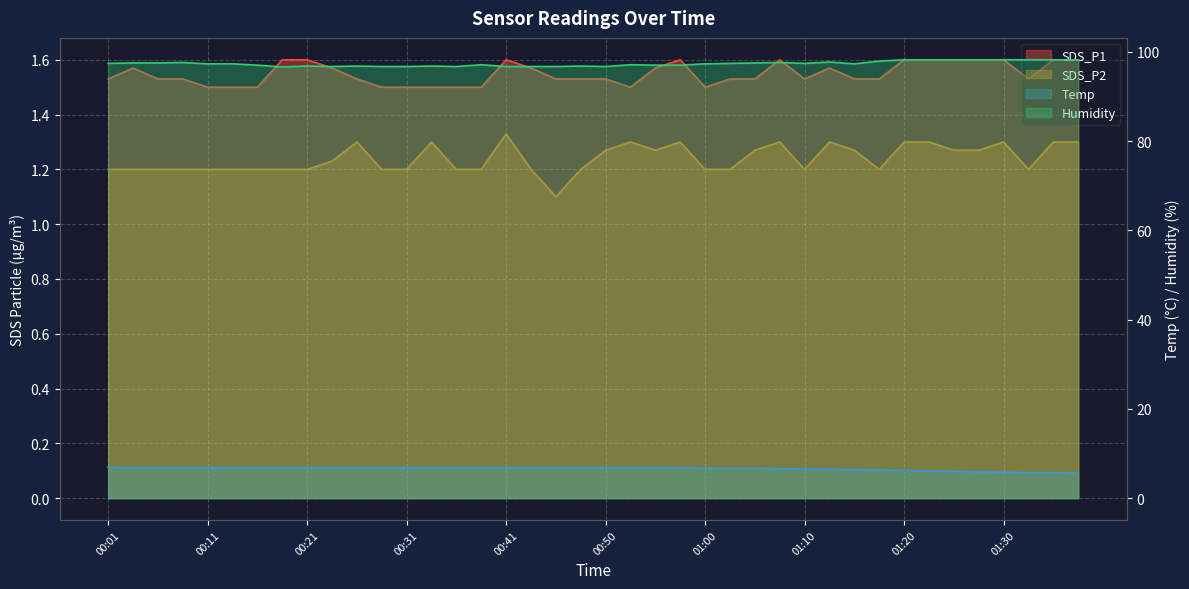

What is the value of the Temp point at the 26th from the left?

6.7